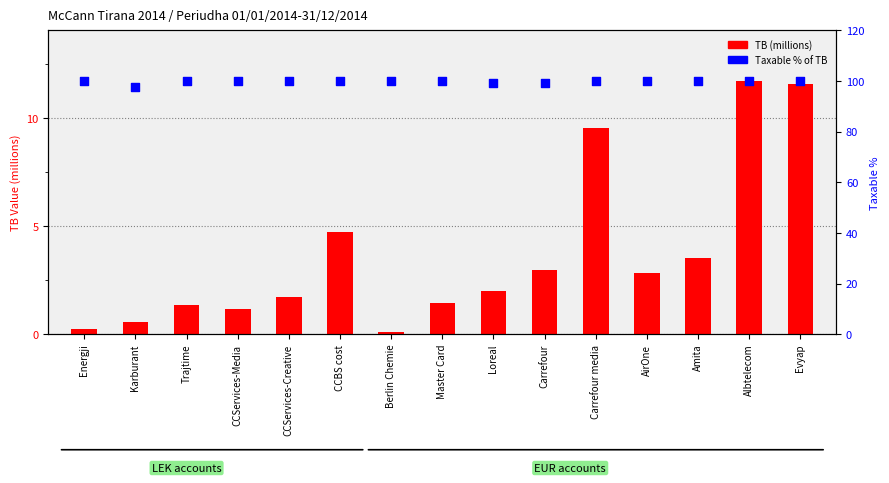

Which series has the largest total across all categories?

Taxable % of TB